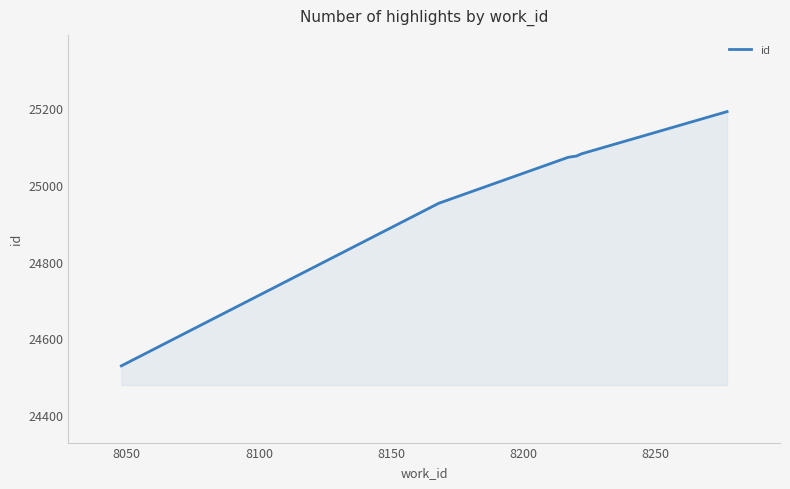

What is the minimum value shown in the chart?

24528